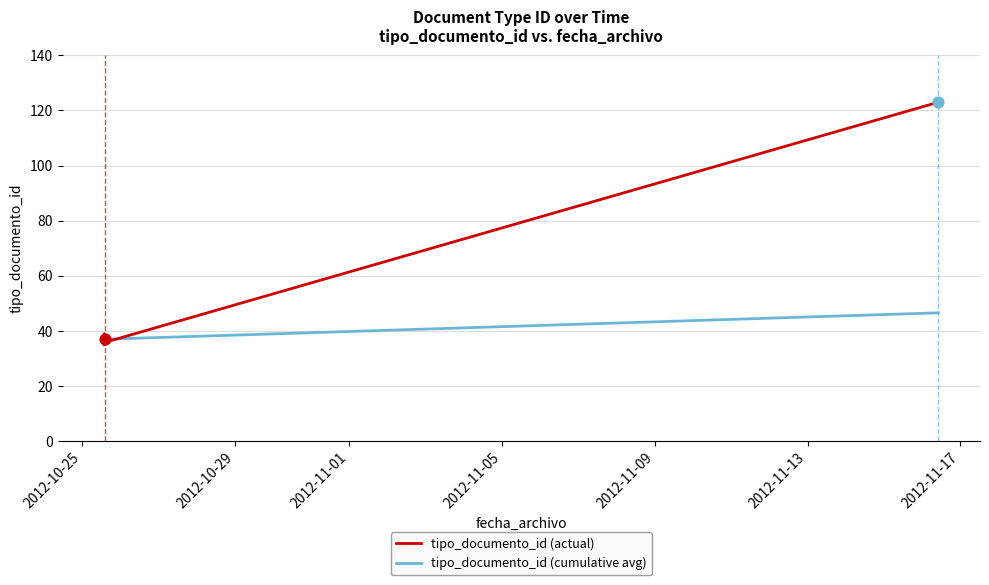

Which series contains the lowest Y value?

tipo_documento_id (actual)